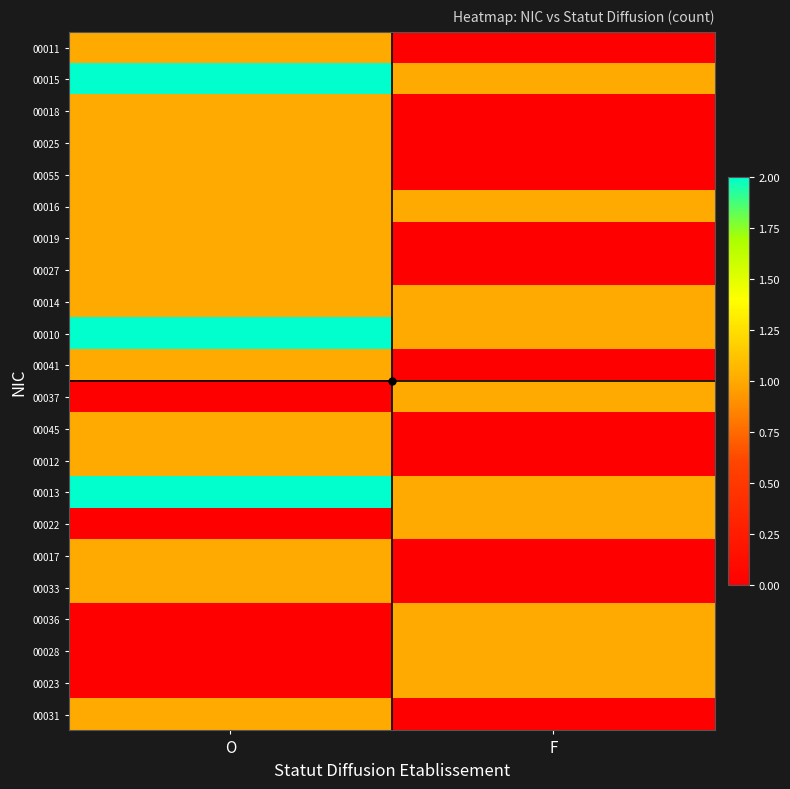

How many data points does each series have?

2